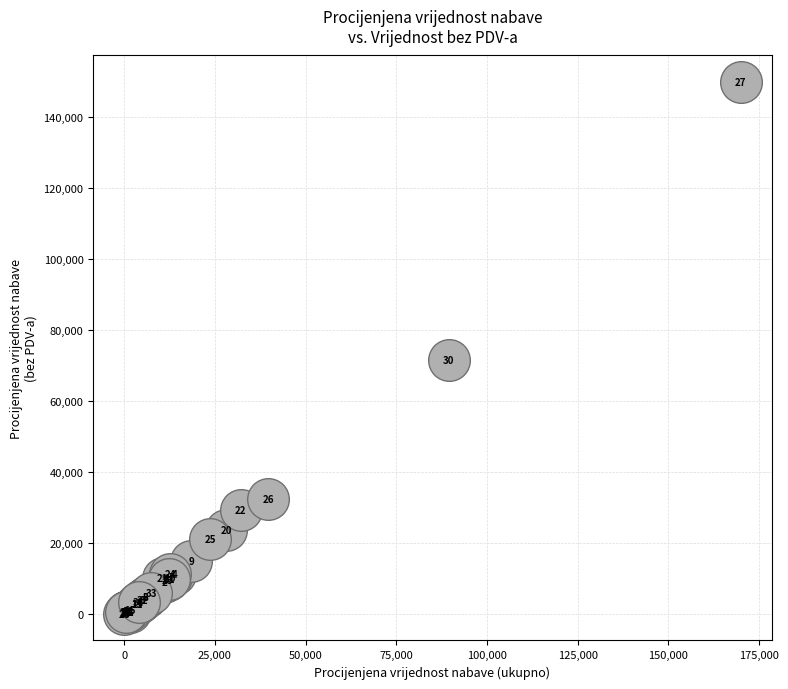

What Y value in the scatter plot is closest to 74983?

71600